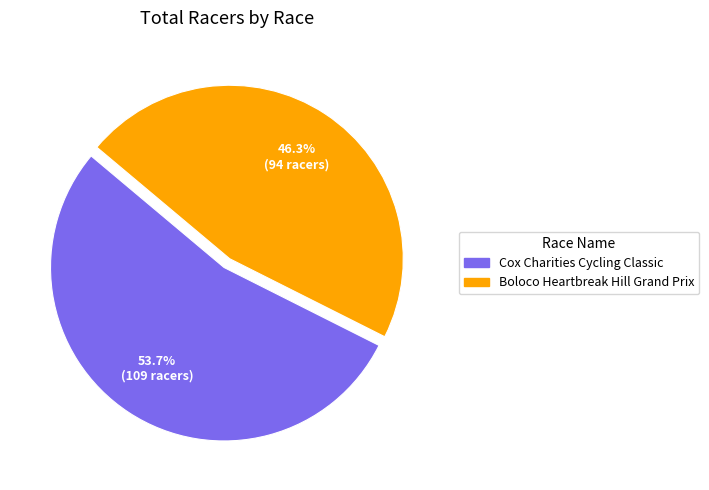

What is the total percentage of Cox Charities Cycling Classic and Boloco Heartbreak Hill Grand Prix?

100.0%